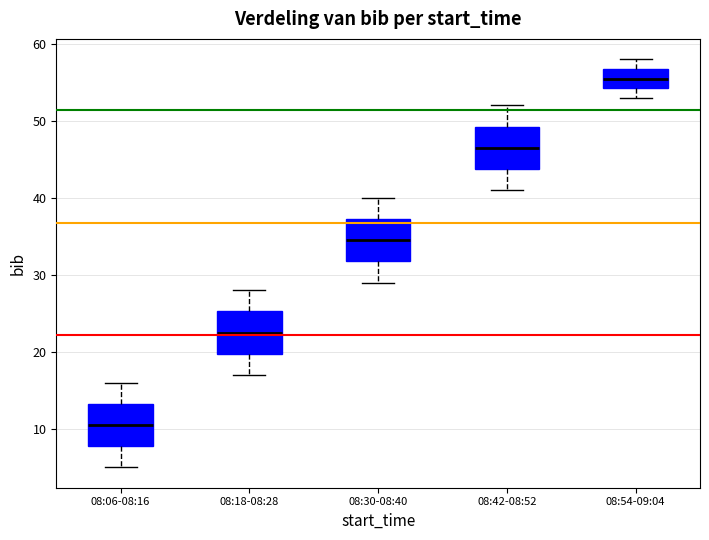

Where is the upper edge of the box for 08:18-08:28 on the y-axis? The values are not printed on the chart, so give them approximately, as read against the axis.

25